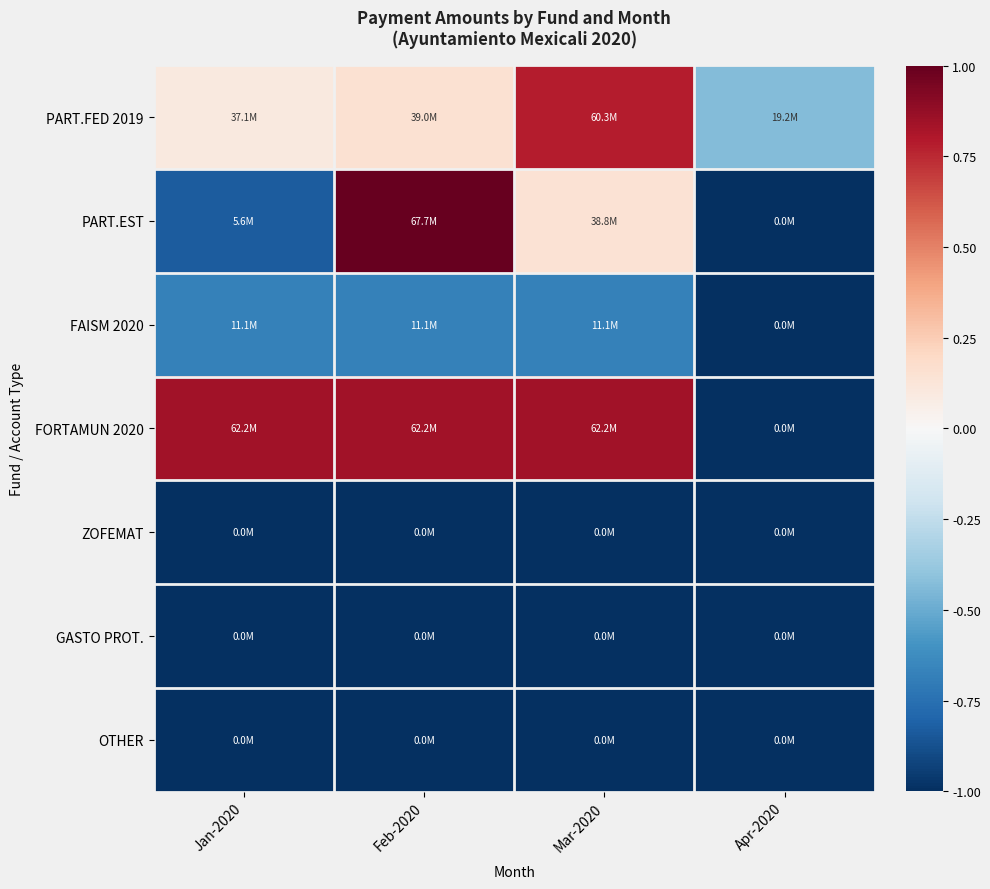

Which category has the highest value across all series?

Feb-2020